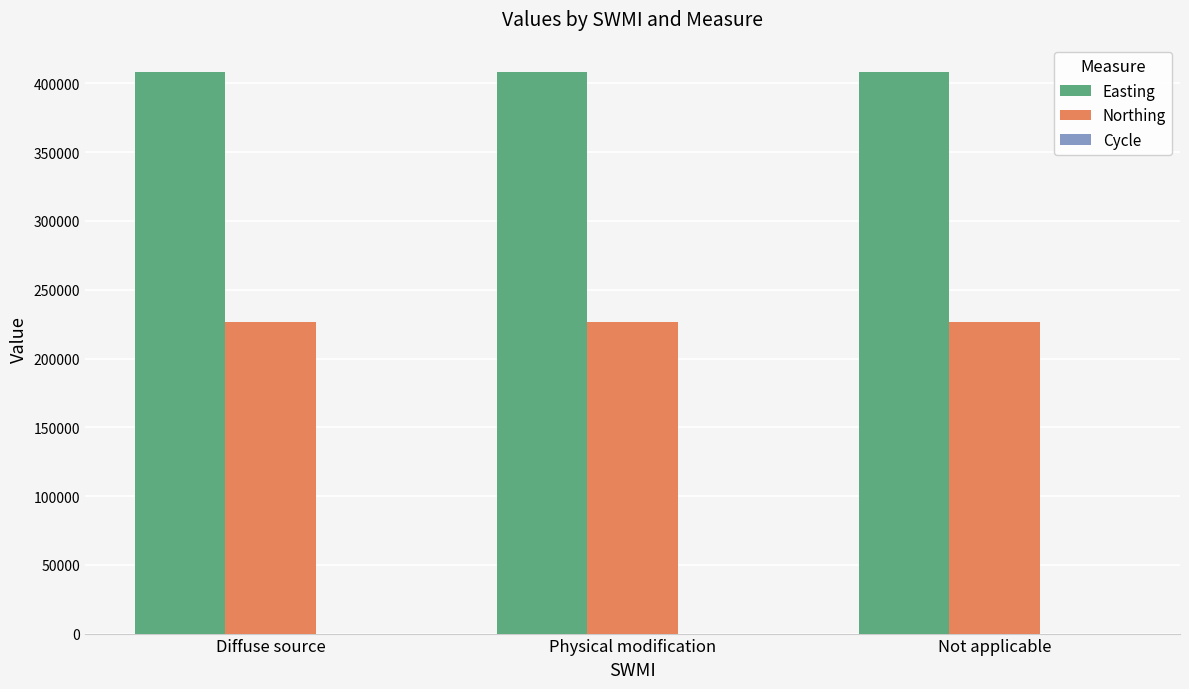

The Easting series shows 640862 at Diffuse source. True or false?

False